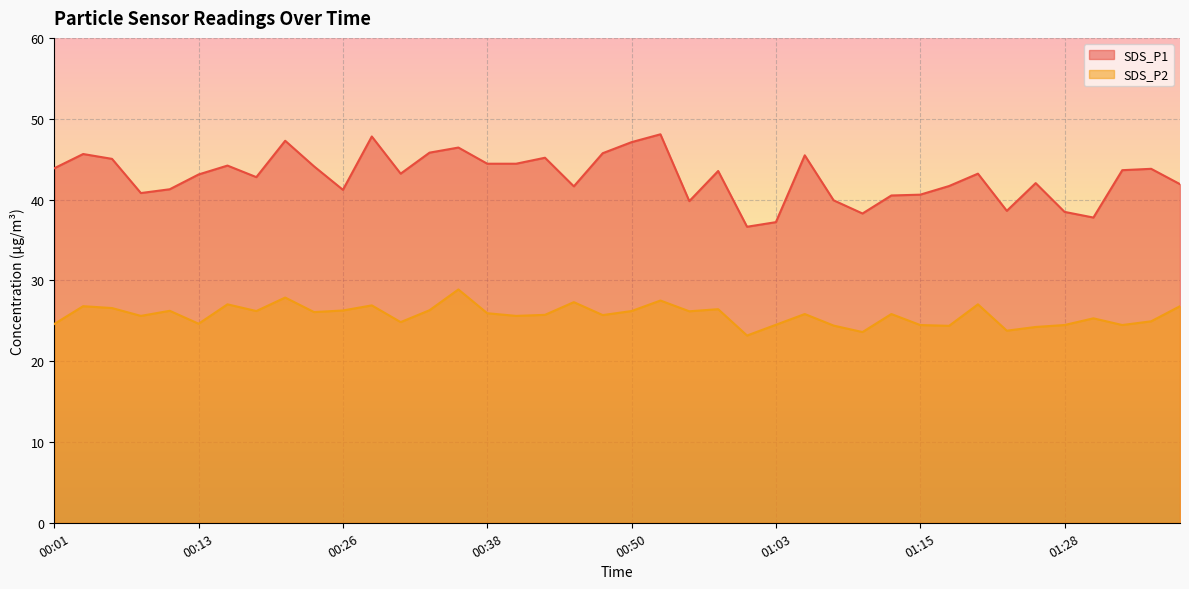

The SDS_P2 series shows 40.6 at 01:20. True or false?

False